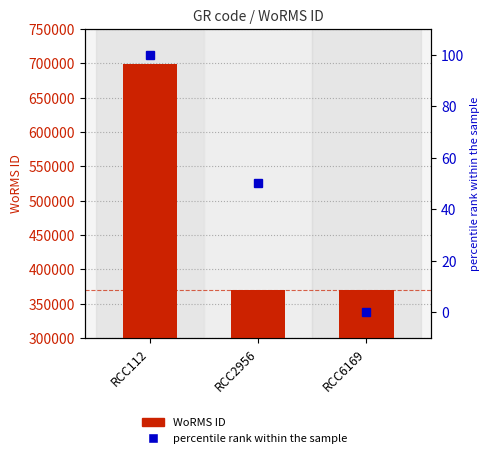

What is the difference between the Percentile rank within sample values at RCC6169 and RCC2956?

50